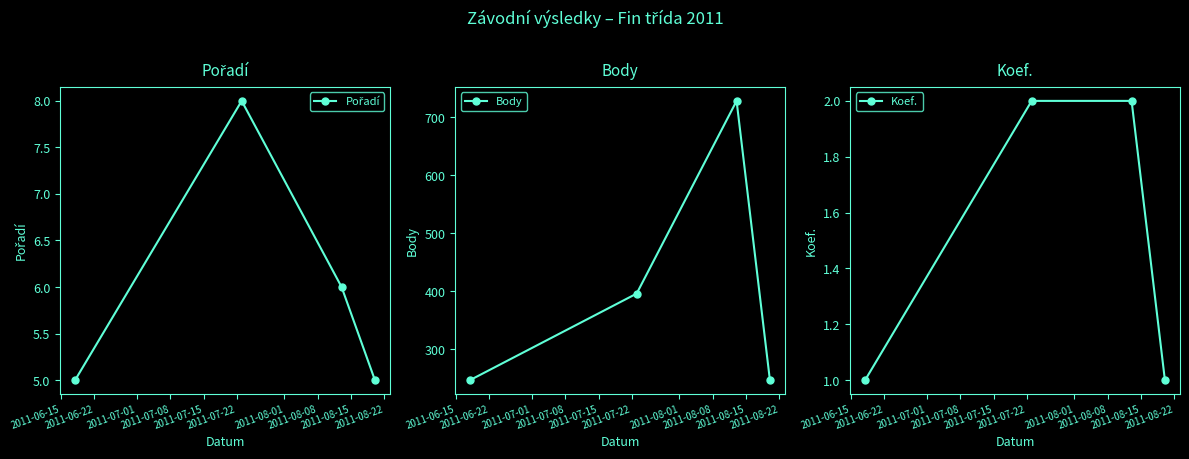

Rank the series by their maximum value, from highest to lowest.

Body, Pořadí, Koef.